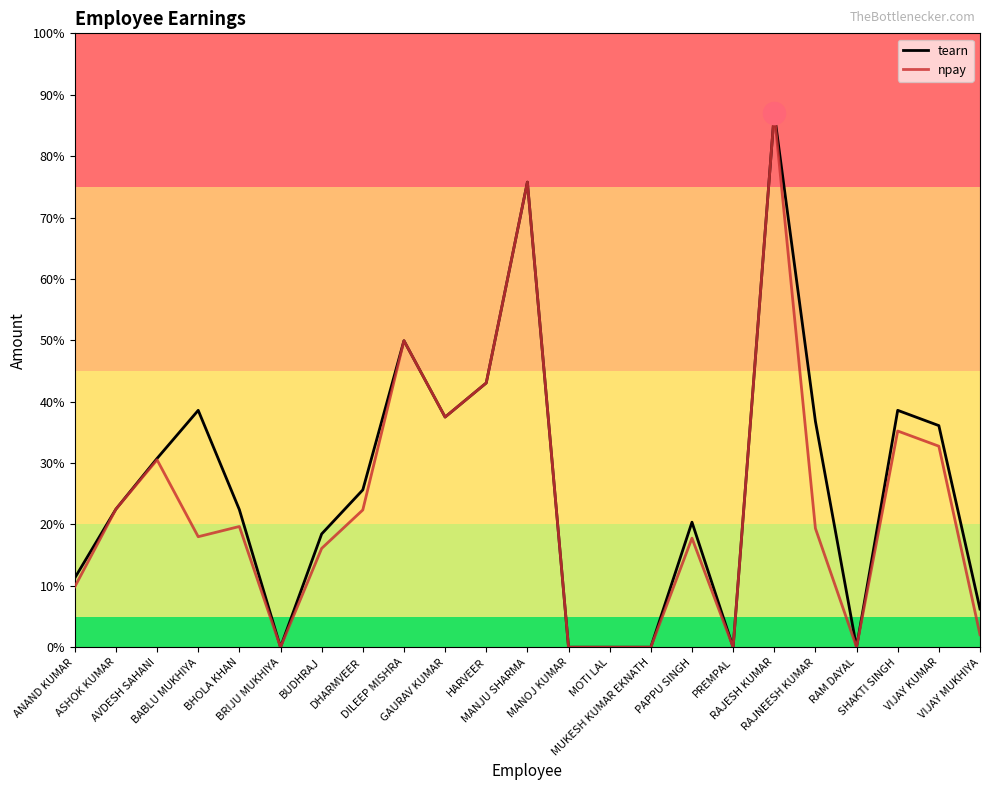

True or false: npay and tearn cross at least once.

False